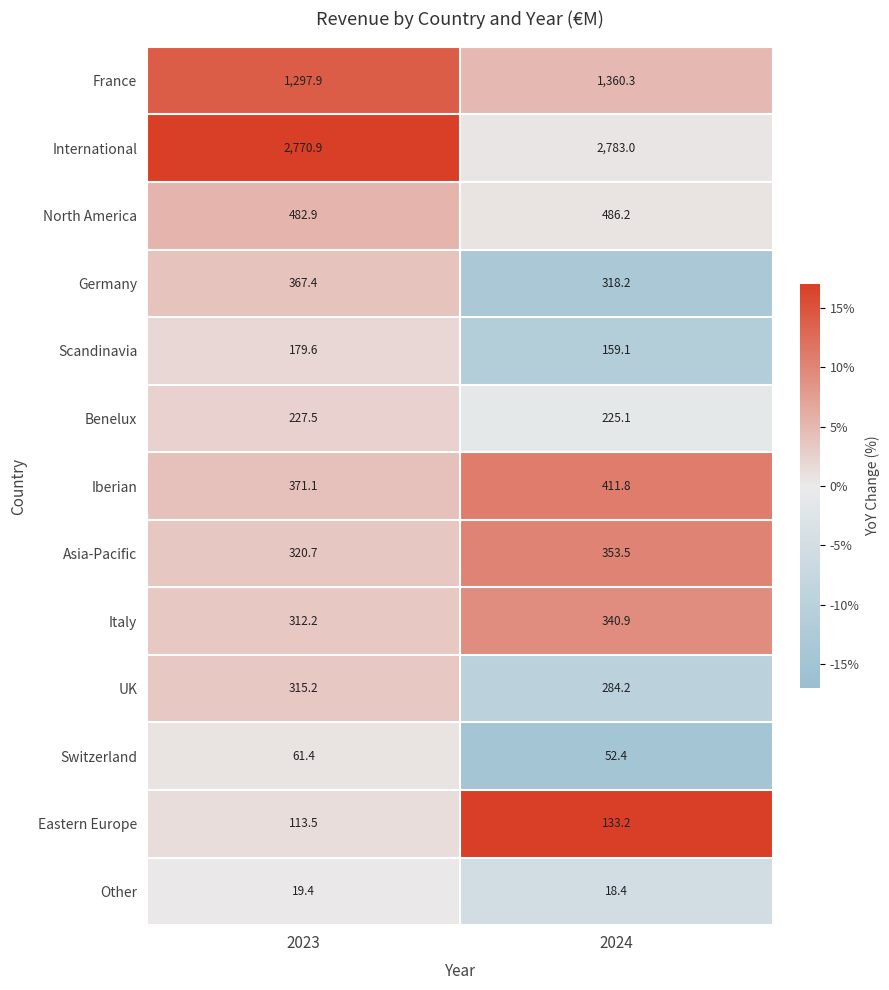

The UK series shows 561.0 at 2023. True or false?

False